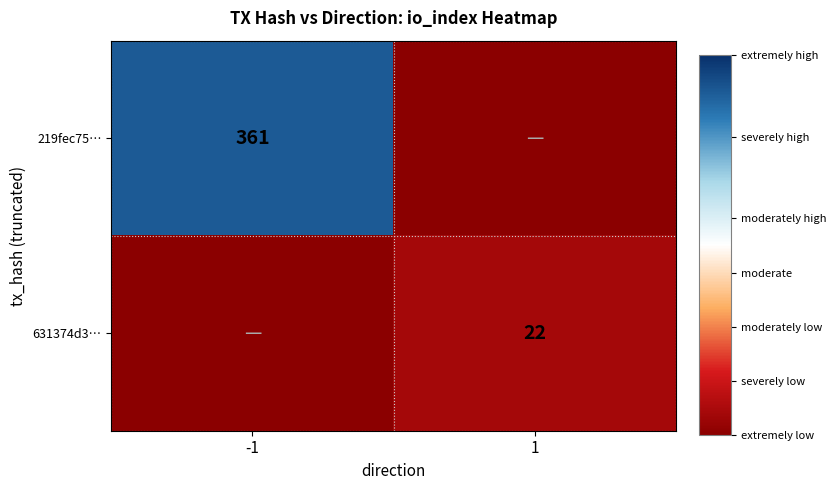

Is it true that 631374d3… equals 22 at 1?

True